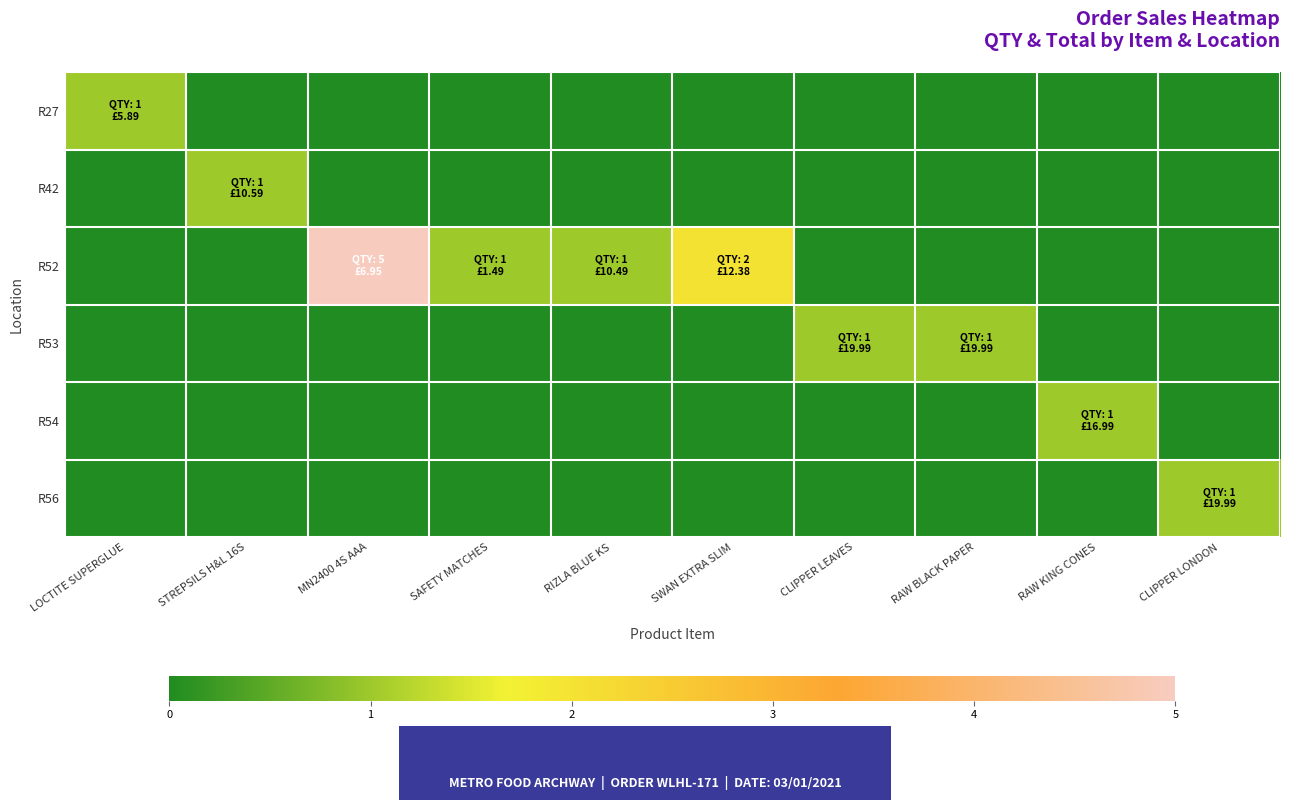

What is the total value across all series at RAW KING CONES?

1